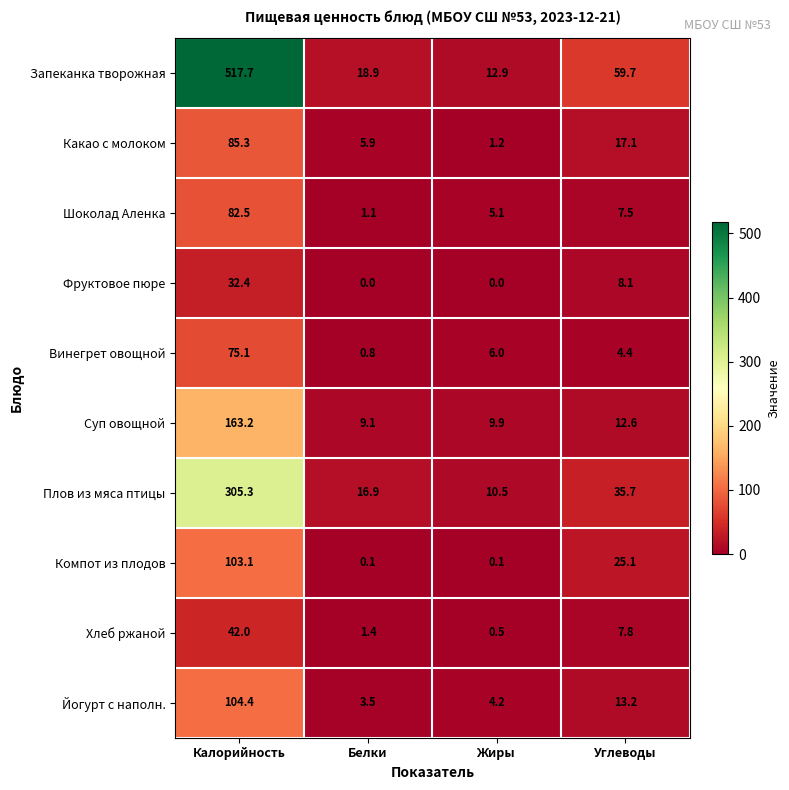

Count the number of data series in this chart.

10